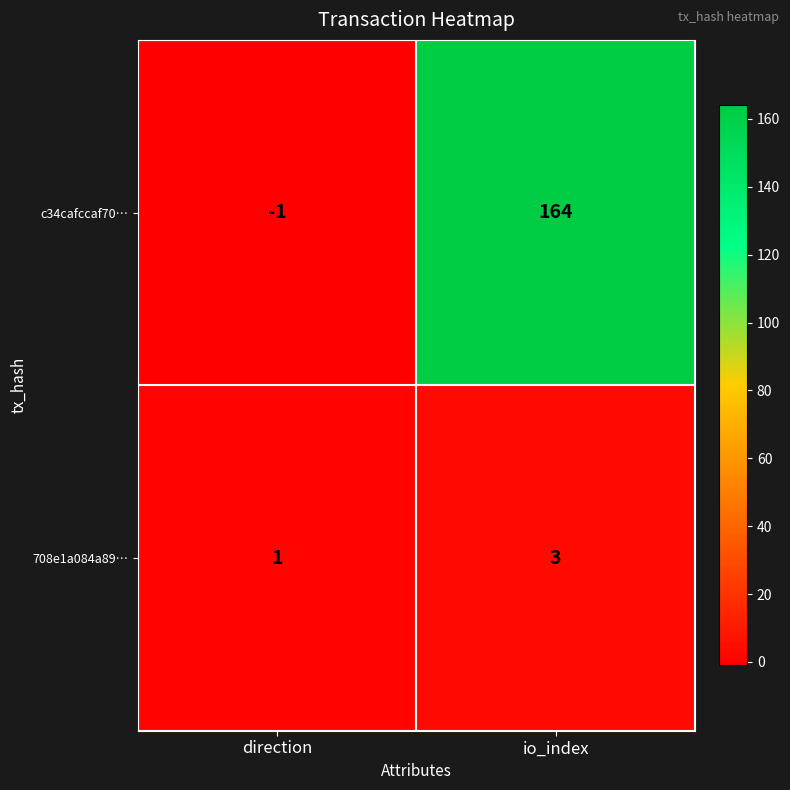

What is the sum of all 708e1a084a89… values?

4